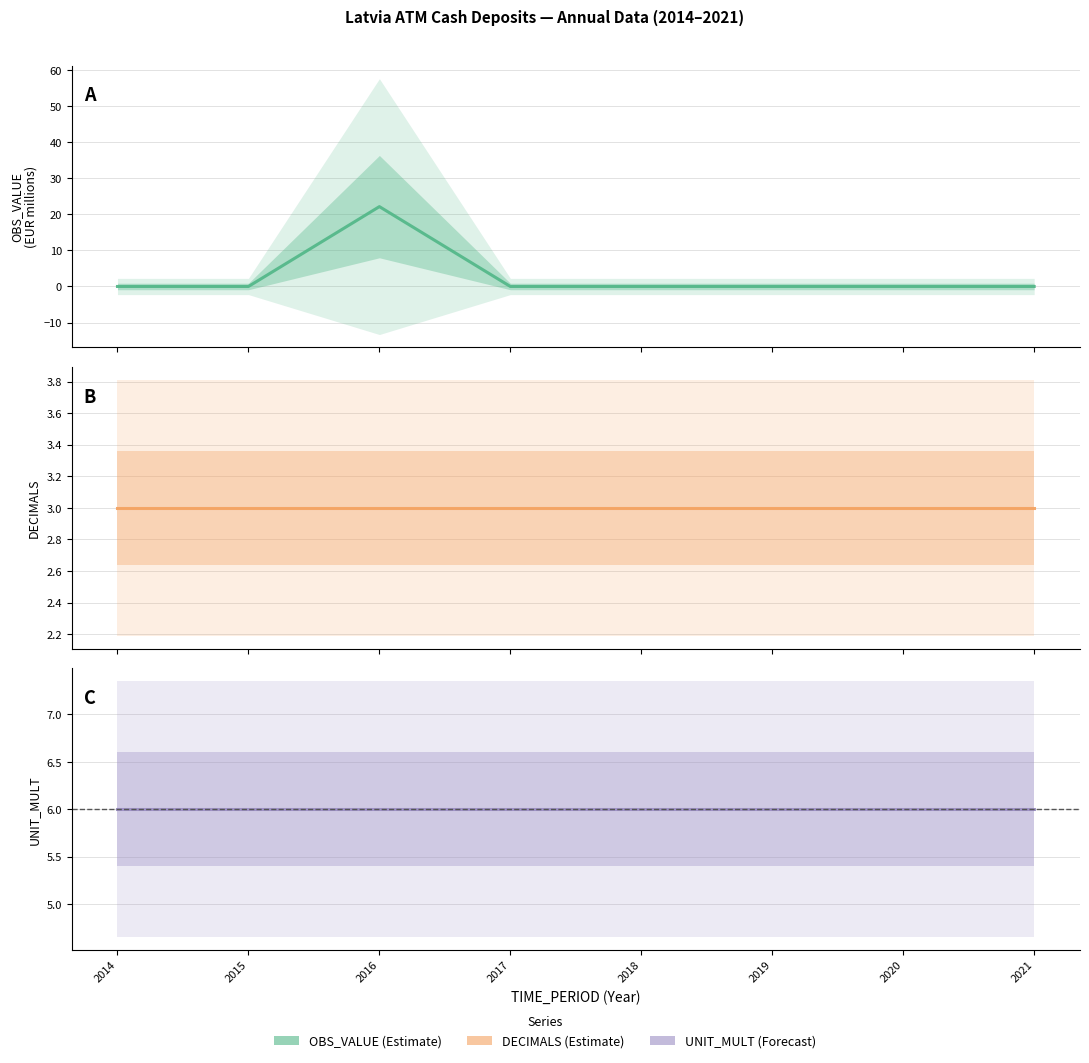

Where do UNIT_MULT and OBS_VALUE first cross each other?

2015 and 2016